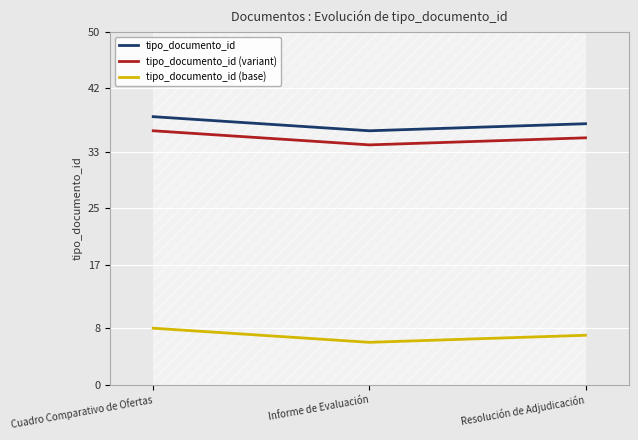

Reading left to right, list all the values displayed in this chart.

tipo_documento_id: Cuadro Comparativo de Ofertas=38	Informe de Evaluación=36	Resolución de Adjudicación=37
tipo_documento_id (variant): Cuadro Comparativo de Ofertas=36	Informe de Evaluación=34	Resolución de Adjudicación=35
tipo_documento_id (base): Cuadro Comparativo de Ofertas=8	Informe de Evaluación=6	Resolución de Adjudicación=7